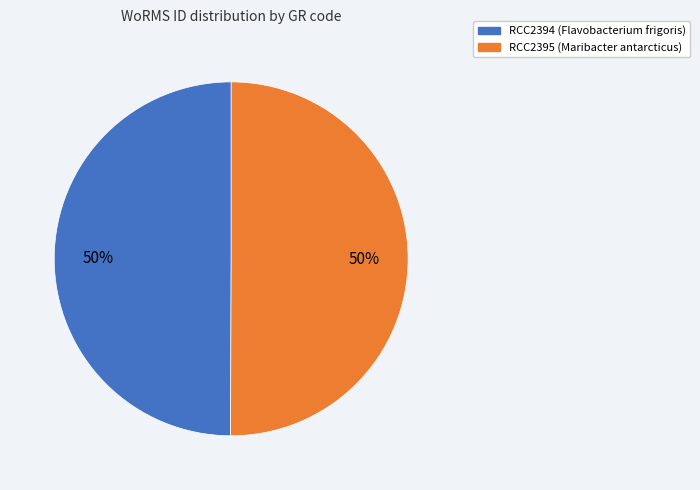

To the nearest percent, what is the combined percentage of RCC2394 and RCC2395?

100%